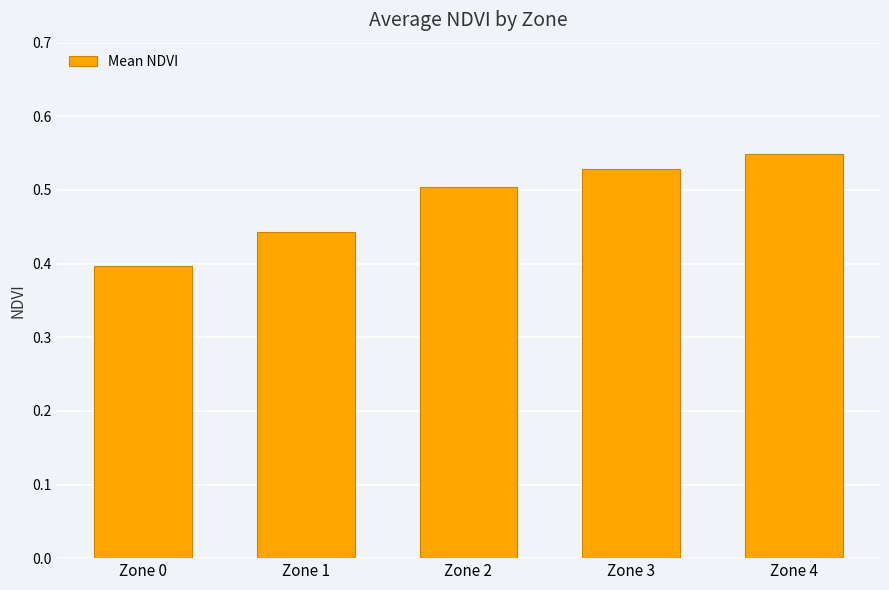

Is it true that the value at Zone 1 is 0.3?

False